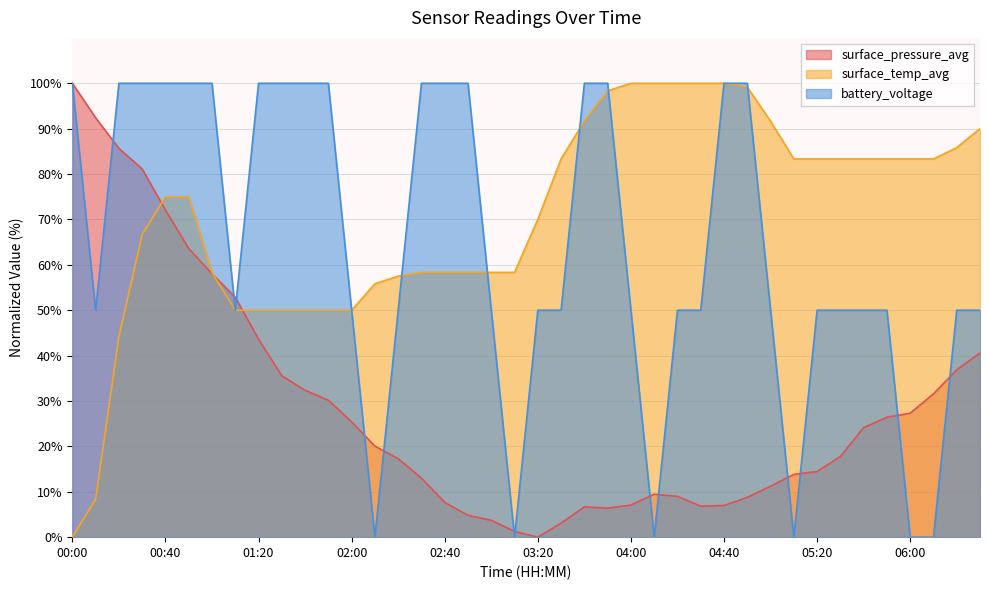

How many data points in surface_pressure_avg are above 20?

20